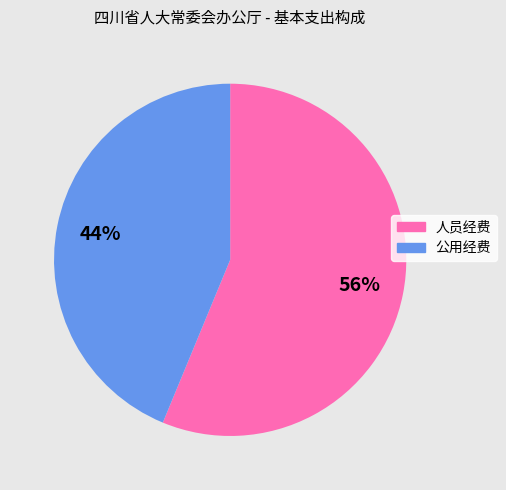

What is the largest slice in the pie chart?

人员经费